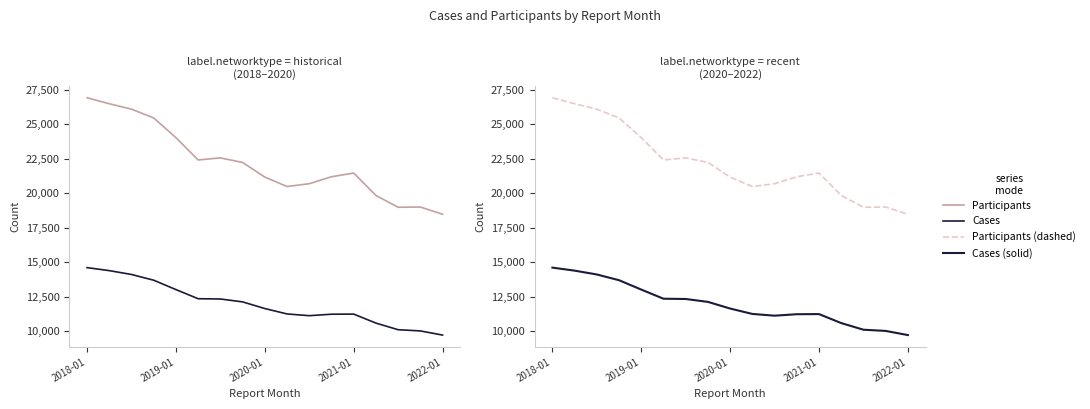

True or false: Participants (dashed) and Cases (solid) intersect in this chart.

False